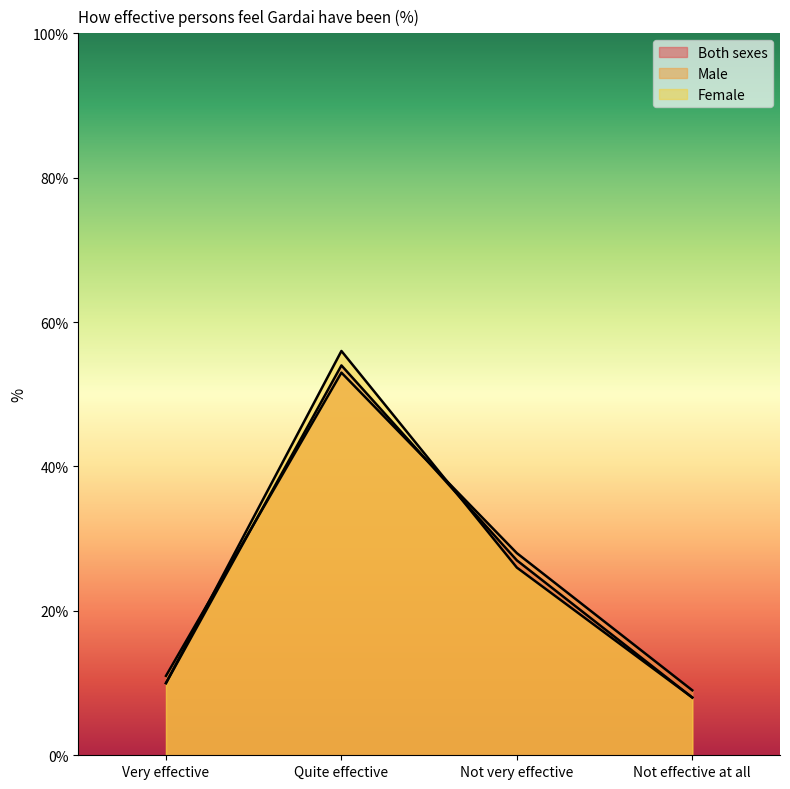

Count the number of data series in this chart.

3